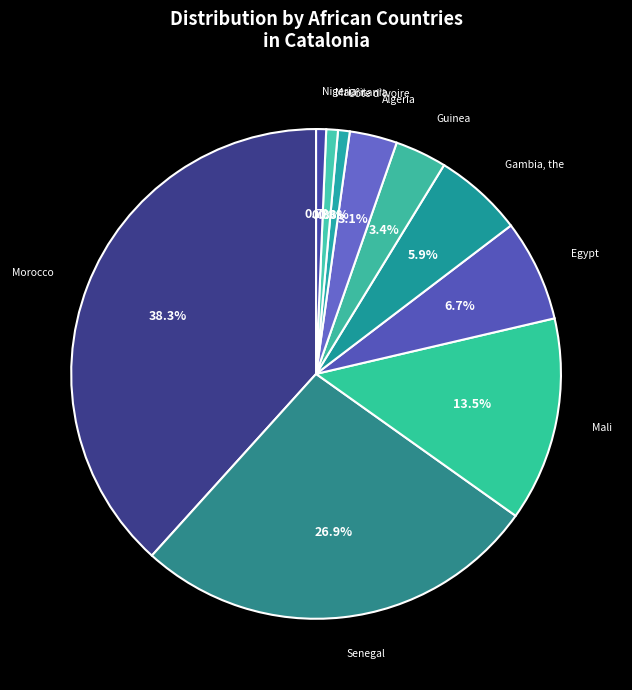

Between Côte d'Ivoire and Senegal, which is larger?

Senegal